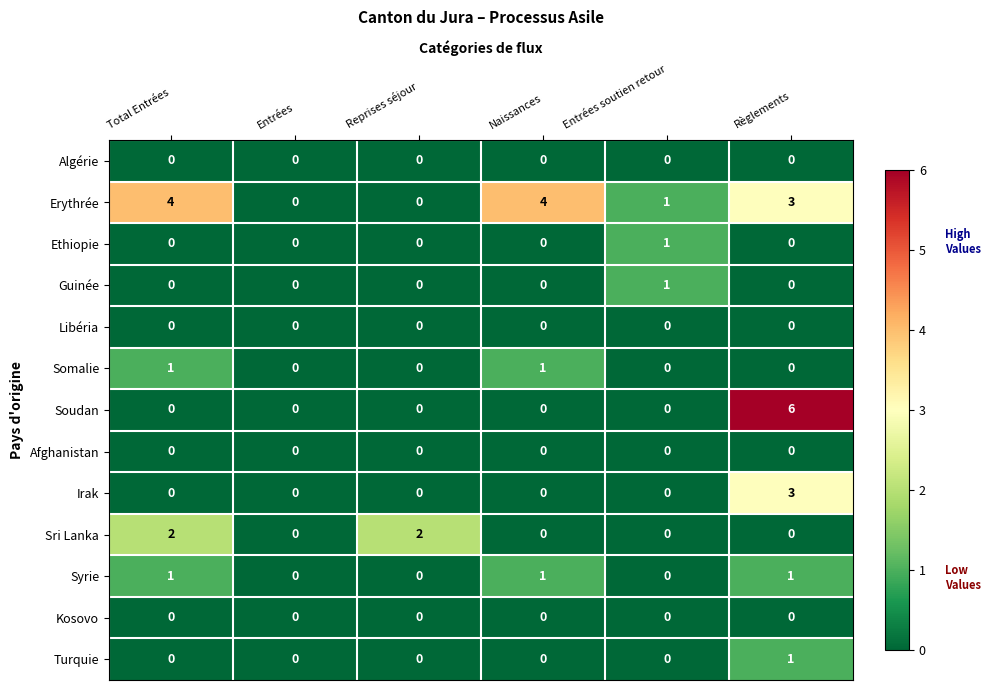

Which series changed the most between Entrées soutien retour and Règlements?

Soudan